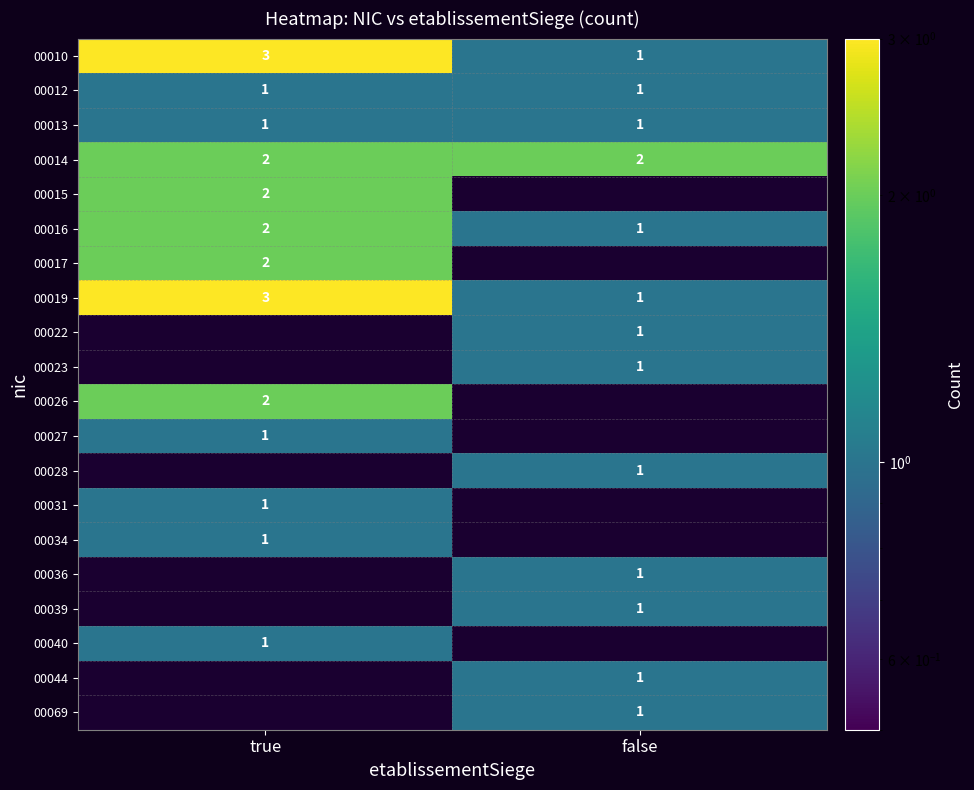

At which label does 00016 reach its peak?

true